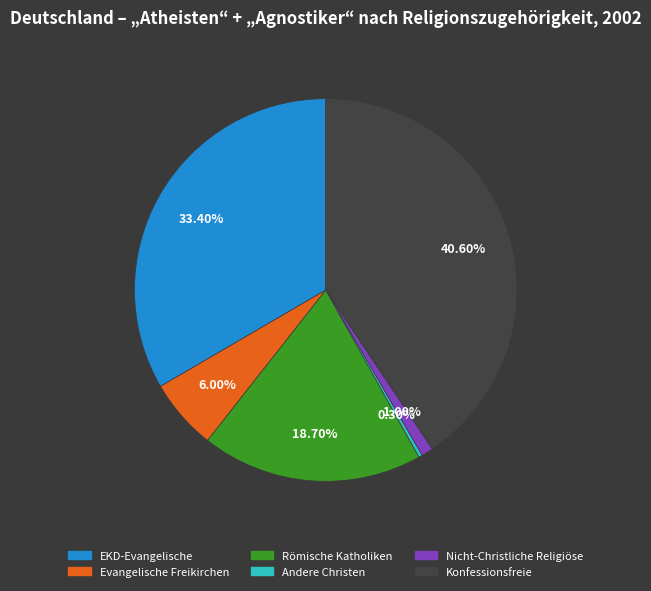

To the nearest percent, what is the average slice percentage?

17%